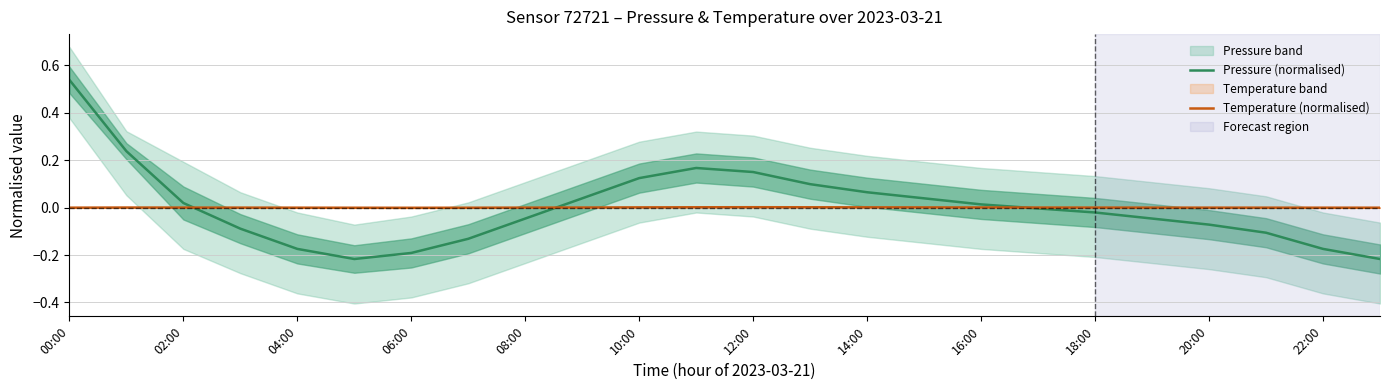

How many categories are shown in the chart?

24